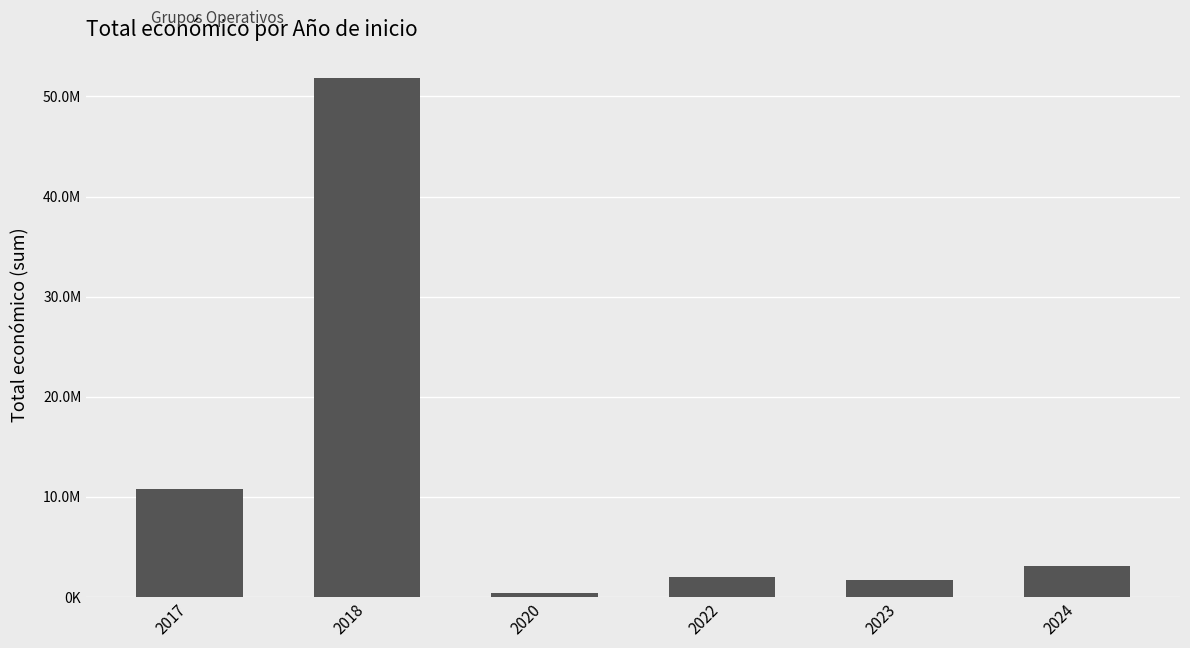

What is the sum of the values at 2020 and 2024?

3484154